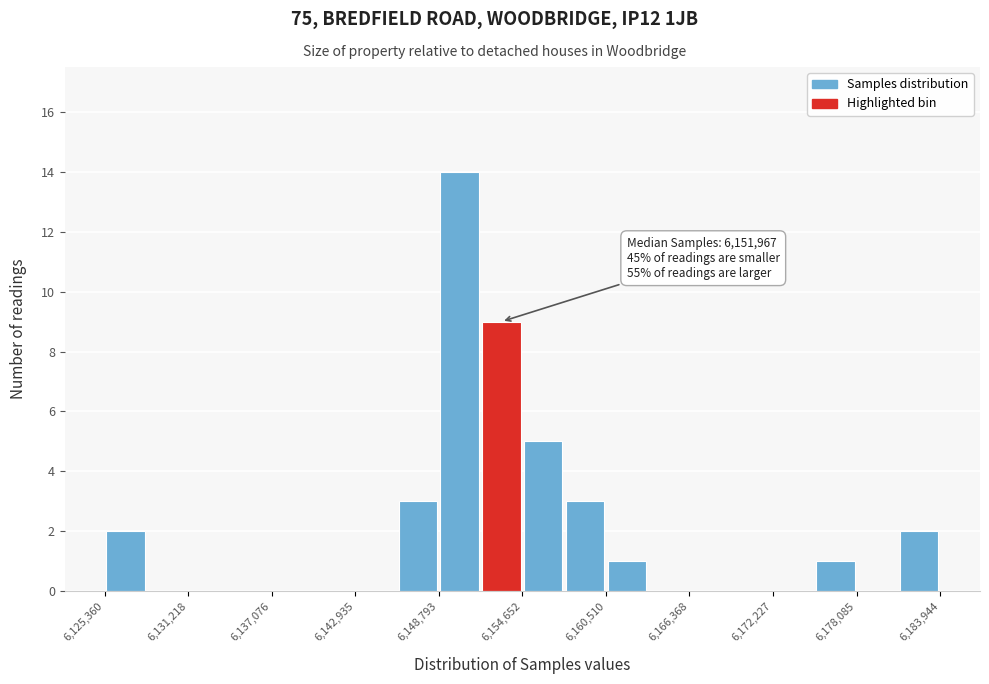

Read against the x-axis, roughly where is the centre of the tallest bar?

6150000